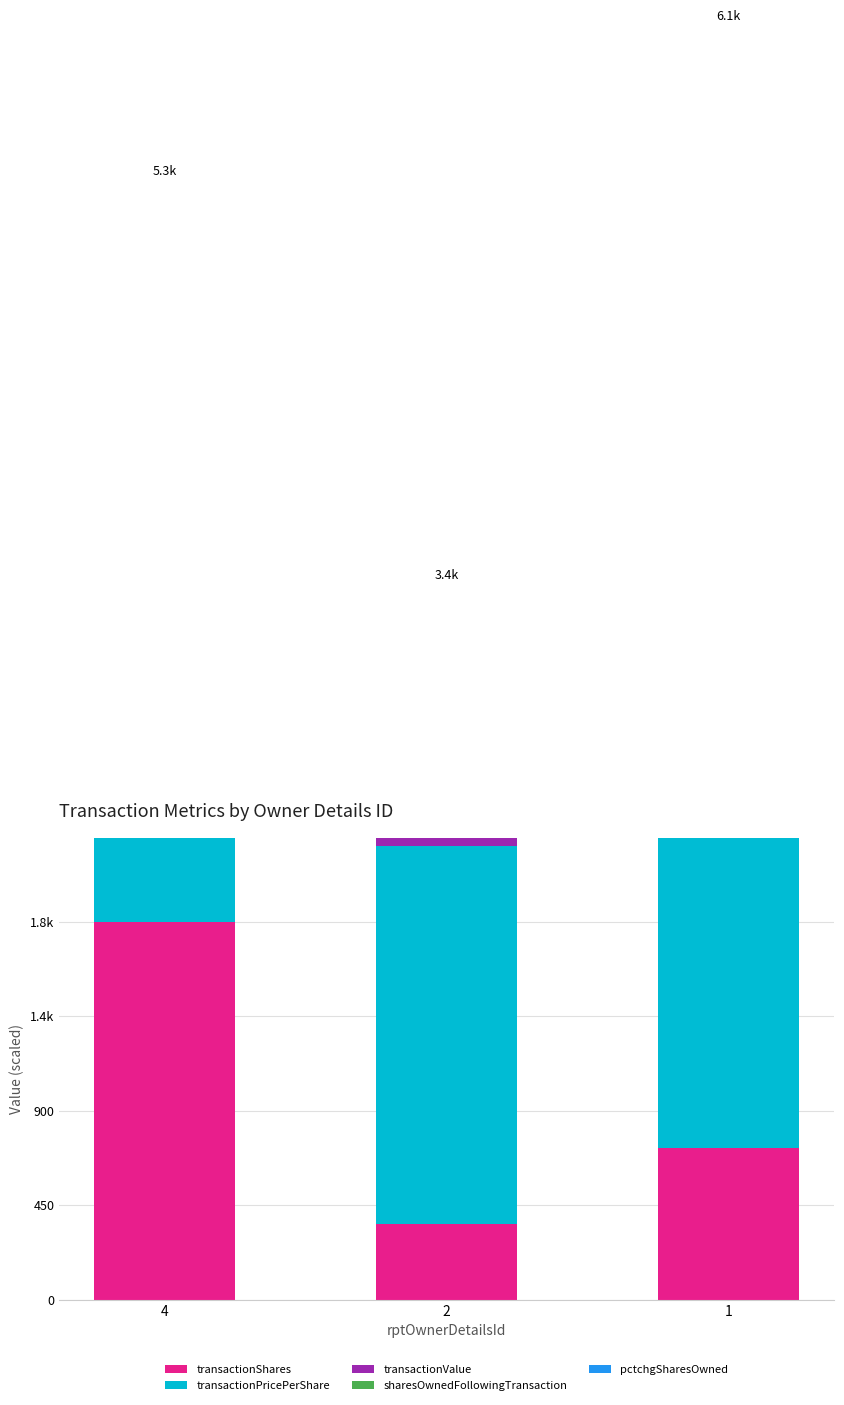

At which label does sharesOwnedFollowingTransaction reach its minimum?

1